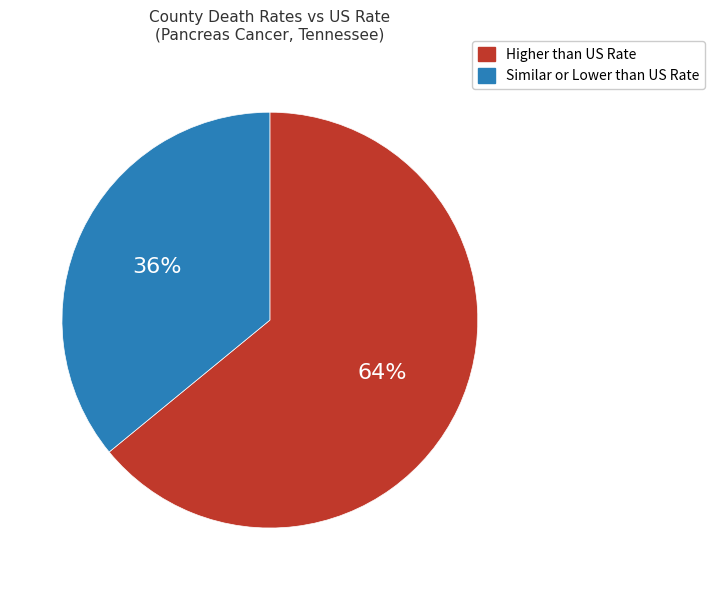

To the nearest percent, what is the difference between the largest and smallest slice percentages?

28%